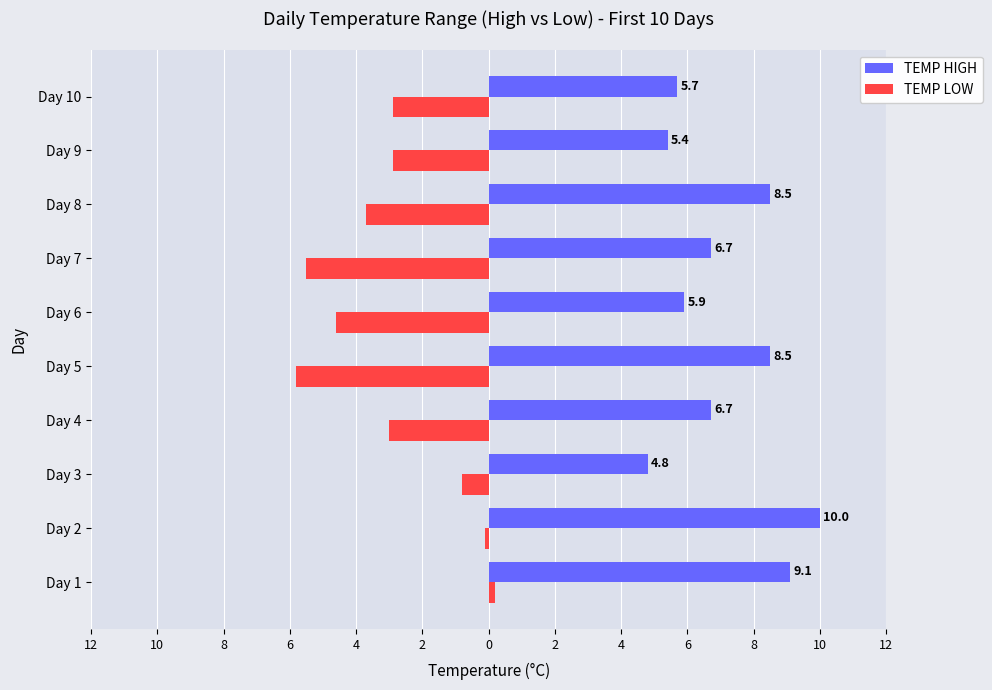

What are all the series names shown in the legend?

TEMP HIGH, TEMP LOW